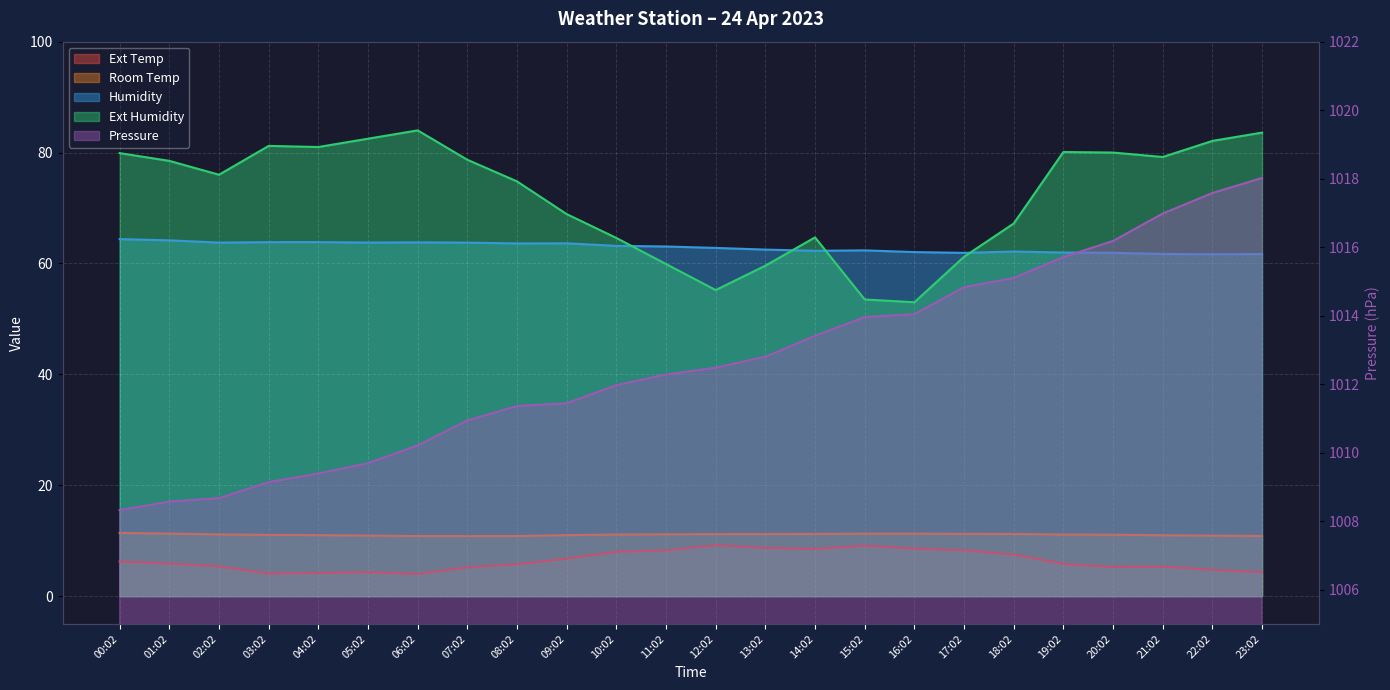

The Room Temp series shows 15.0 at 04:02. True or false?

False